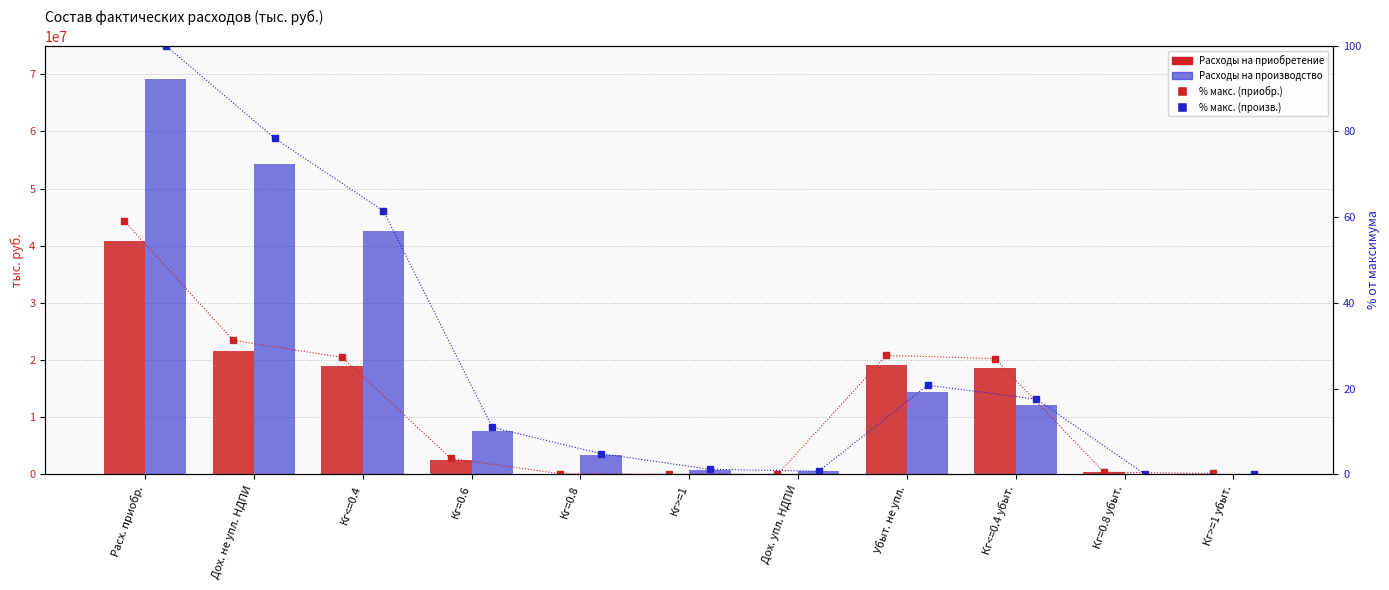

What is the label of the 1st bar from the left?

Расх. приобр.